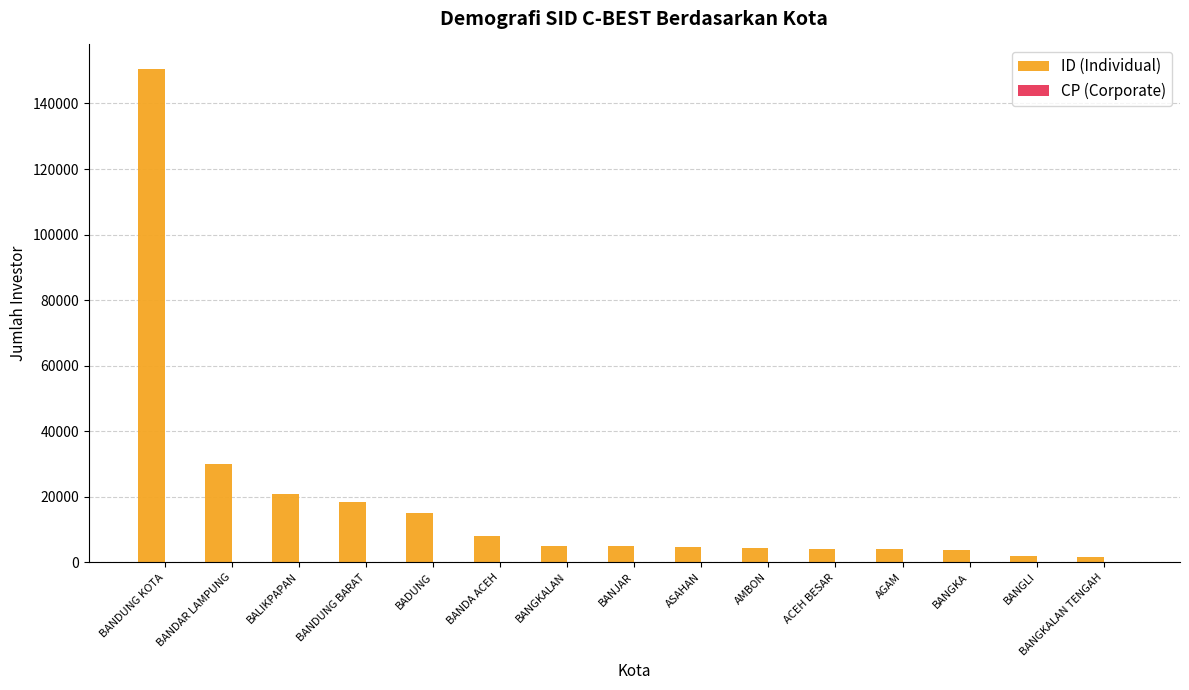

At which category does the chart reach its peak across all series?

BANDUNG KOTA